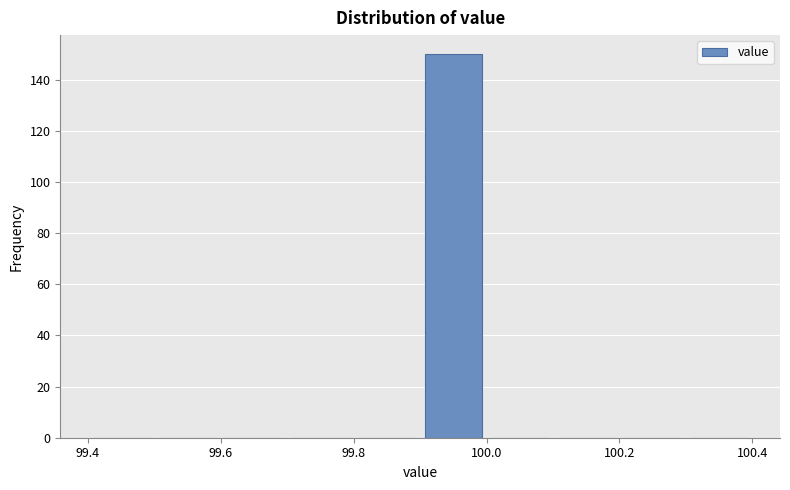

What is the height of the bar covering 99.9 to 100.0 on the x-axis? The values are not printed on the chart, so give them approximately, as read against the axis.

150